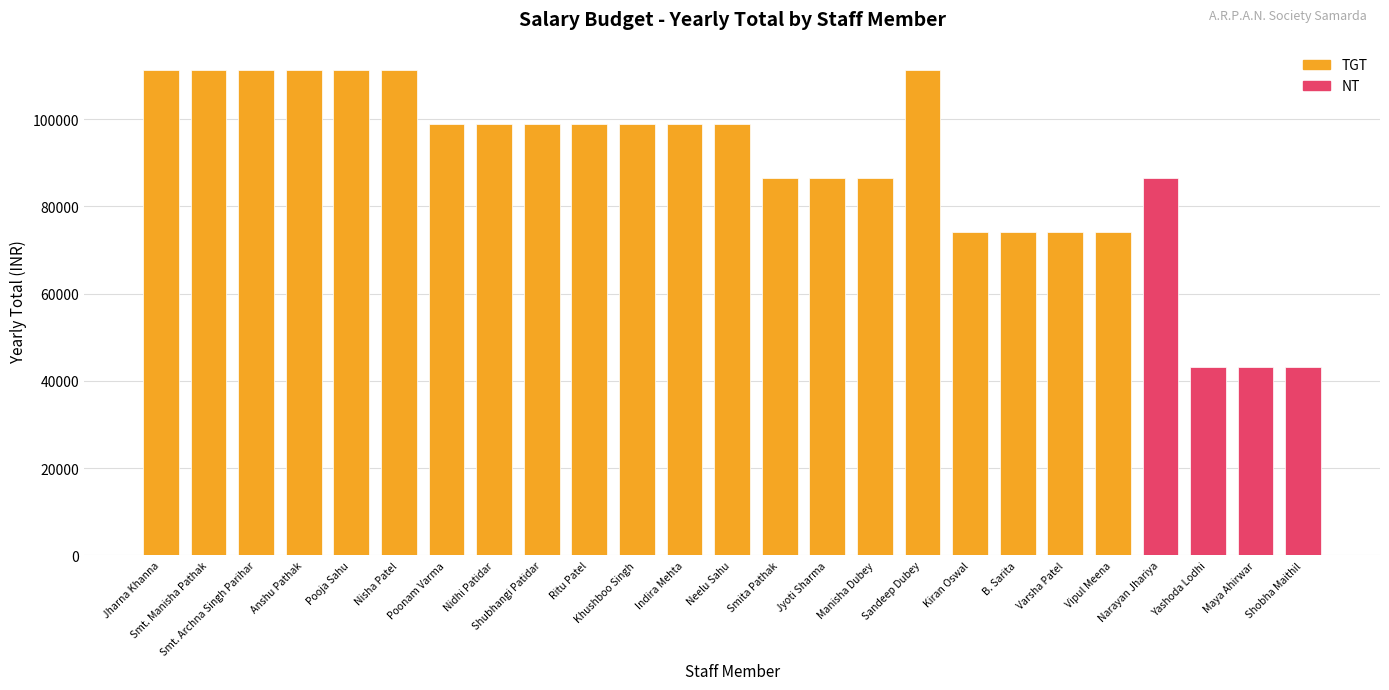

What is the label of the 16th bar from the left?

Manisha Dubey